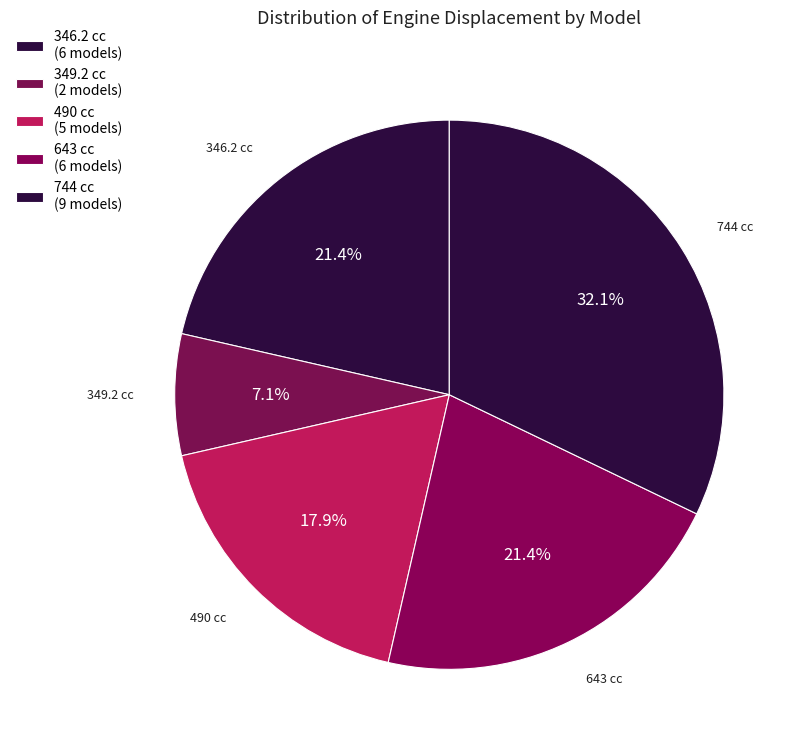

To the nearest percent, what is the difference between the largest and smallest slice percentages?

25%